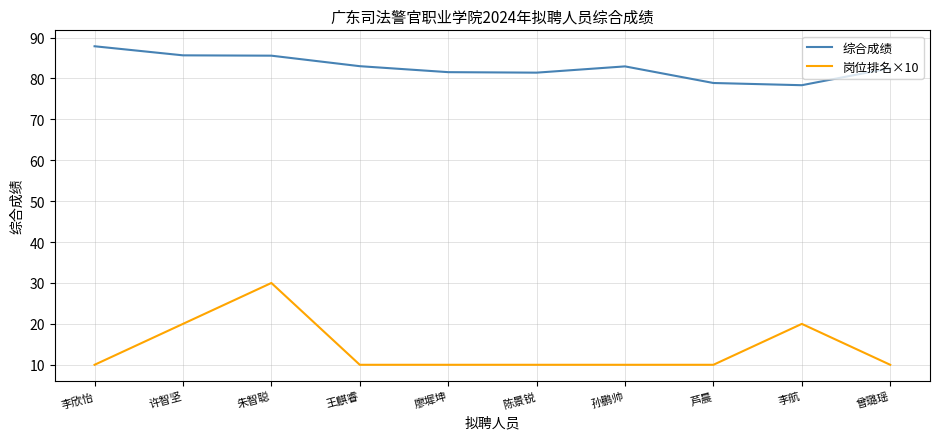

Is the value of 岗位排名×10 at 曾璐瑶 greater than the value of 综合成绩 at 李航?

No